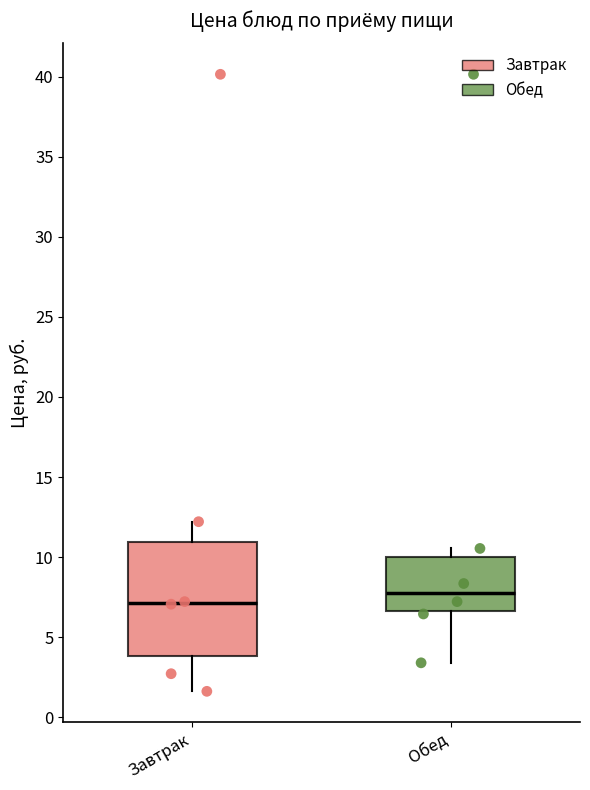

Which box's median line is the lowest?

Завтрак